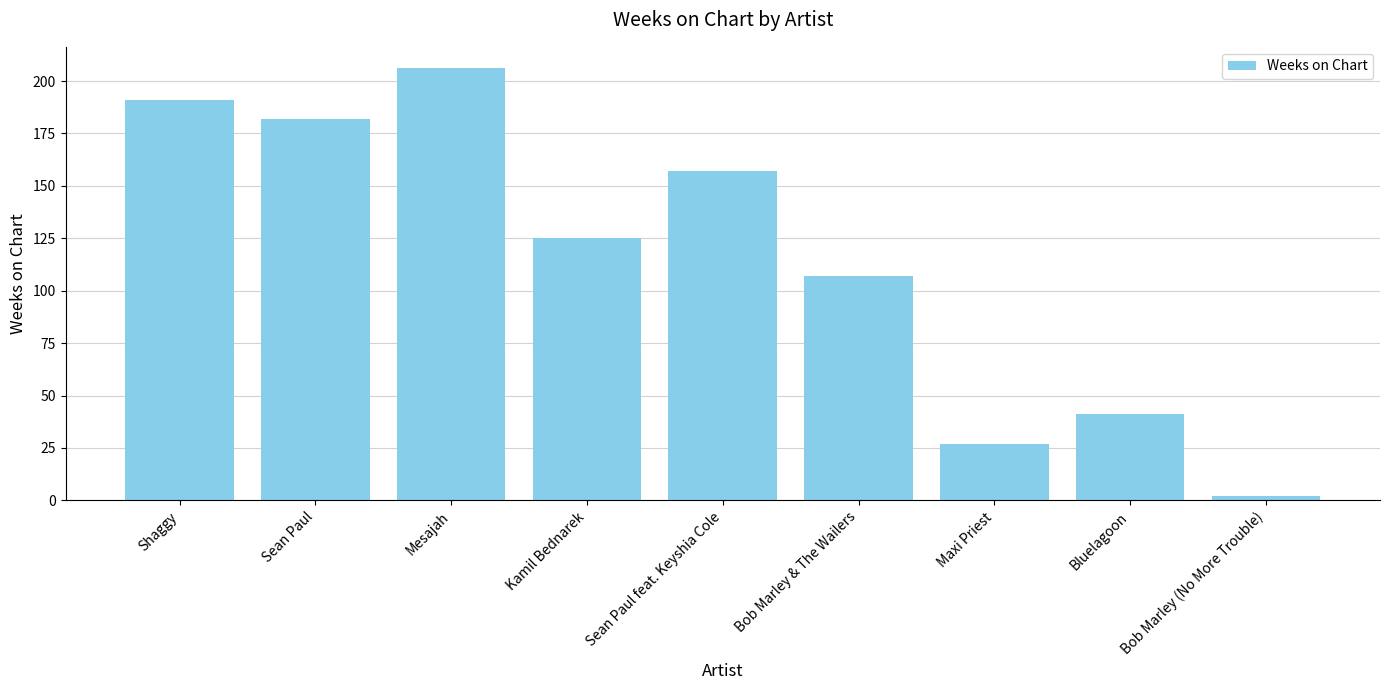

Reading left to right, transcribe all the data shown in this chart.

191	182	206	125	157	107	27	41	2